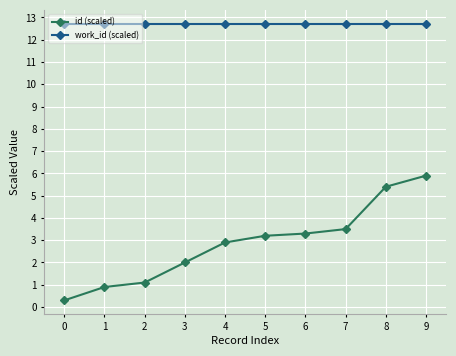

True or false: work_id (scaled) and id (scaled) cross at least once.

False